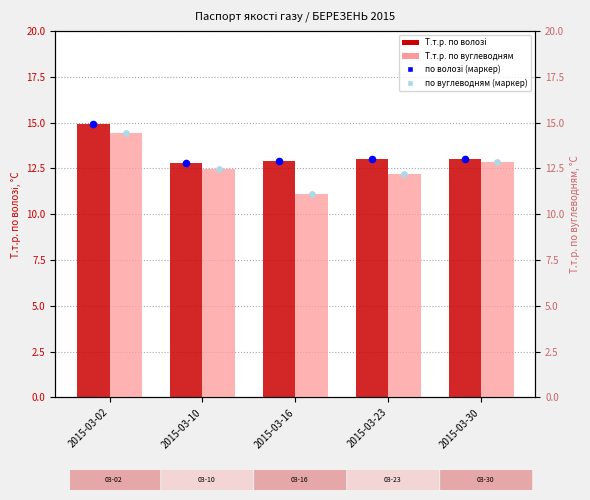

Which series has the largest Y range (max minus min)?

Т.т.р. по вуглеводням